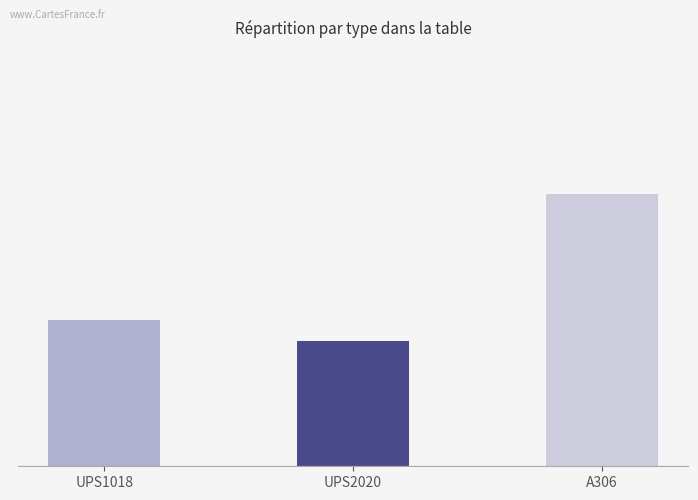

Reading left to right, extract all data points from this chart.

UPS1018=7	UPS2020=6	A306=13